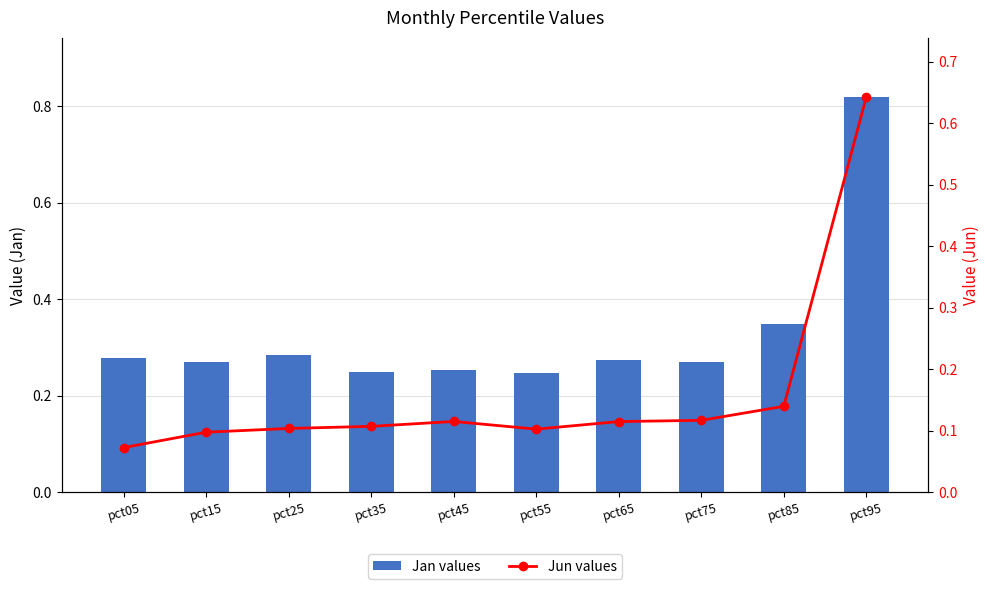

The value of Jun values at pct85 is 0.1. True or false?

False